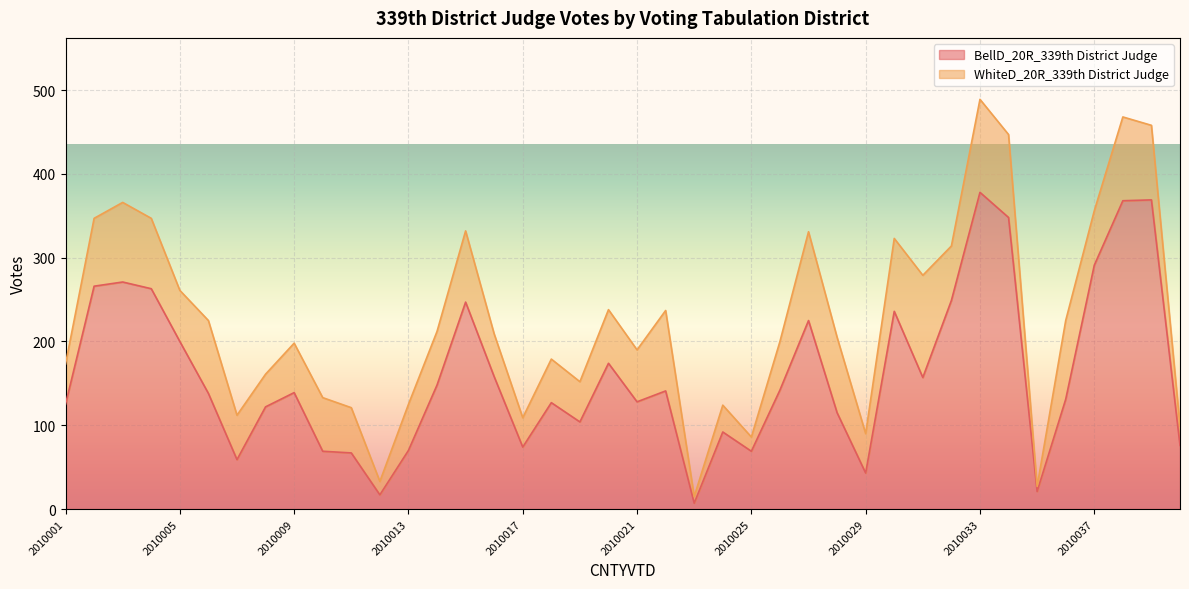

List the labels in order of value, smallest first.

2010023, 2010012, 2010035, 2010029, 2010007, 2010011, 2010010, 2010025, 2010013, 2010017, 2010040, 2010024, 2010019, 2010028, 2010008, 2010001, 2010018, 2010021, 2010036, 2010006, 2010009, 2010022, 2010026, 2010014, 2010031, 2010016, 2010020, 2010005, 2010027, 2010030, 2010015, 2010032, 2010004, 2010002, 2010003, 2010037, 2010034, 2010038, 2010039, 2010033